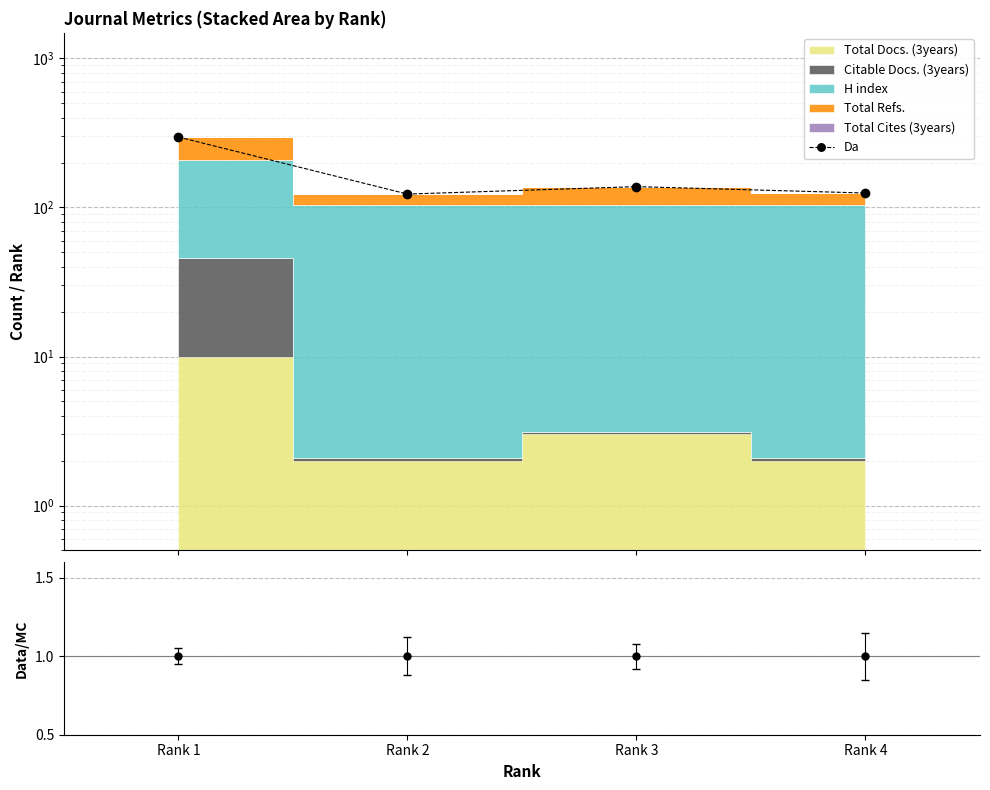

How many lines are shown in the chart?

1